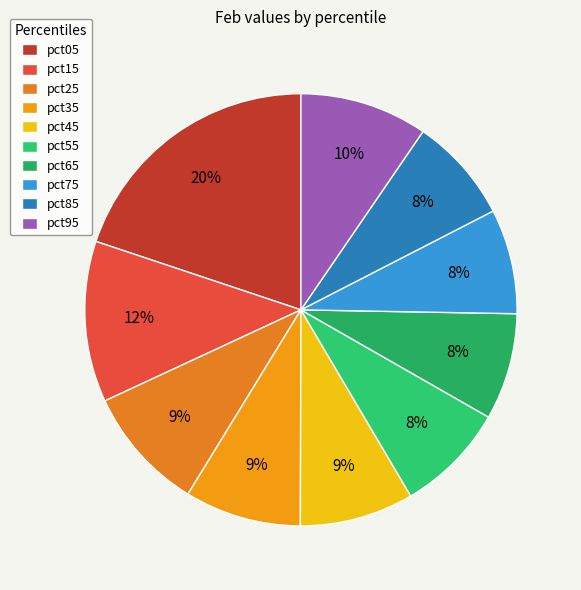

Do pct25 and pct15 together represent more than half of the pie?

No